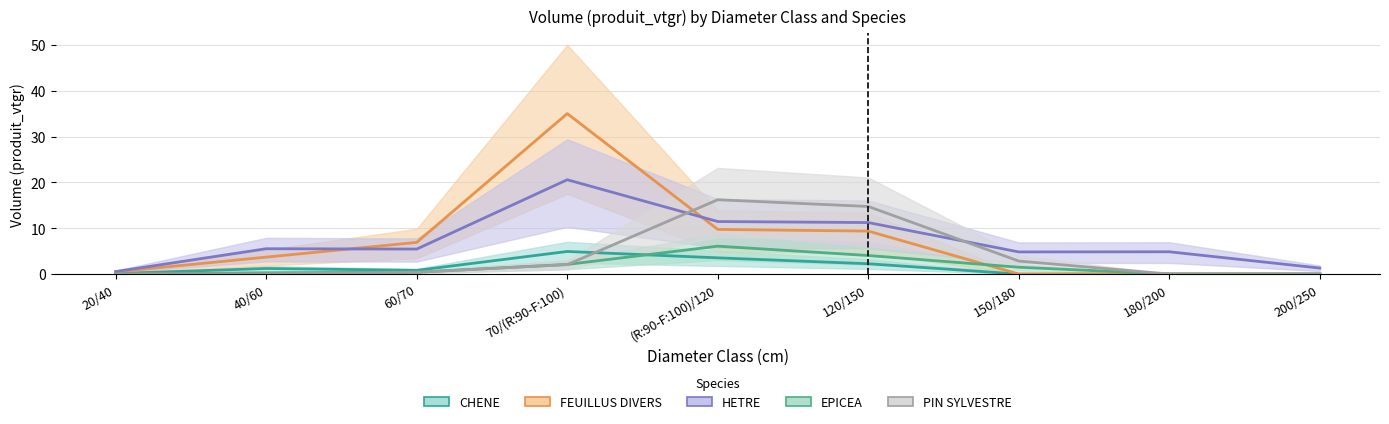

The value of EPICEA at 200/250 is 3.0. True or false?

False